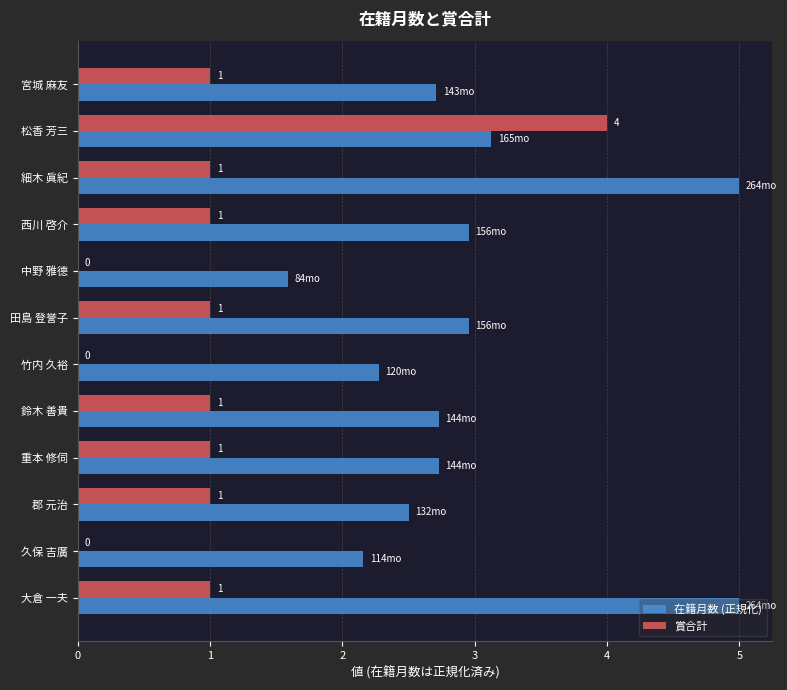

Is the value of 賞合計 at 中野 雅德 greater than the value of 在籍月数 (正規化) at 久保 吉廣?

No